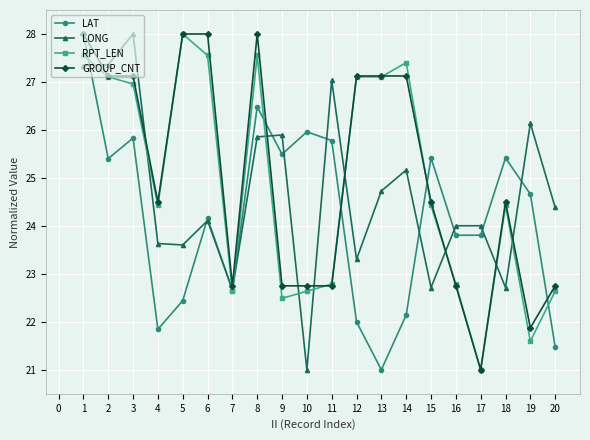

What is the lowest value of the LAT series?

21.0